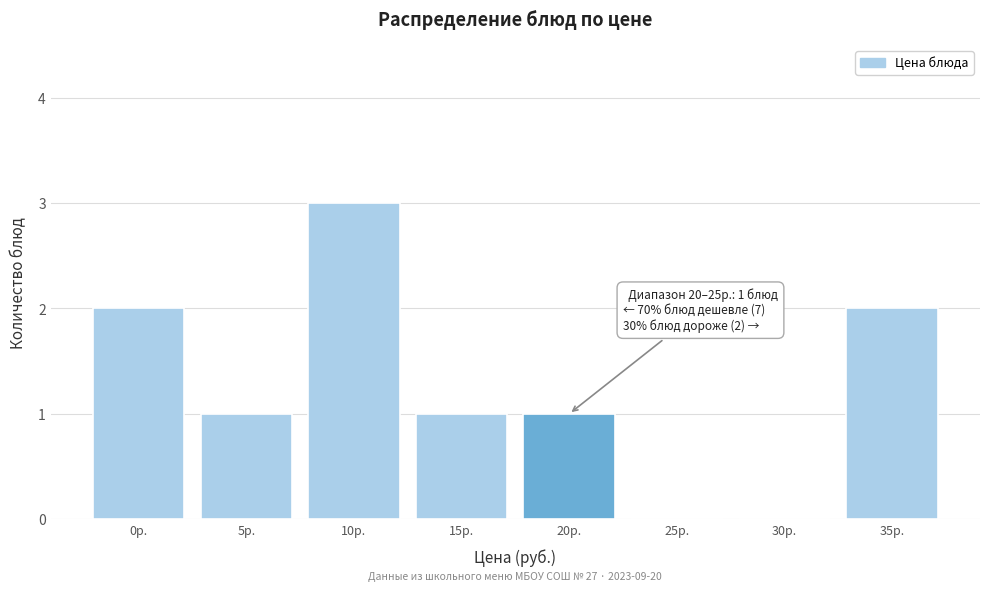

Reading left to right, transcribe all the data shown in this chart.

0р.=2	5р.=1	10р.=3	15р.=1	20р.=1	25р.=0	30р.=0	35р.=2